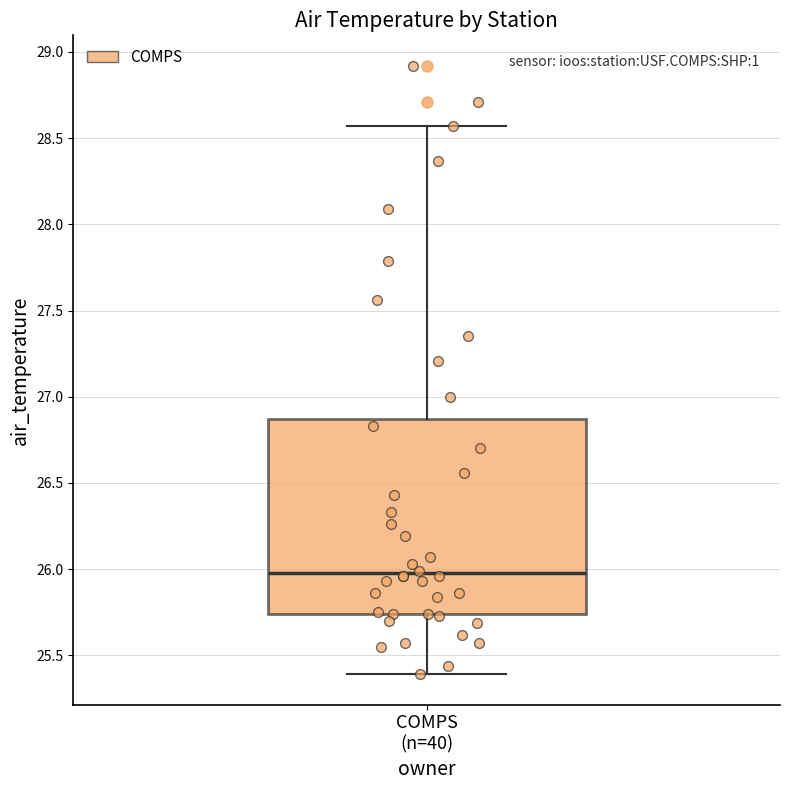

Read this box plot against the y-axis: the position of the median line, the range covered by the box, and the ends of both whiskers. The values are not printed on the chart, so give them approximately, as read against the axis.

median 26.00, box 25.75 to 26.85, whiskers 25.40 to 28.55